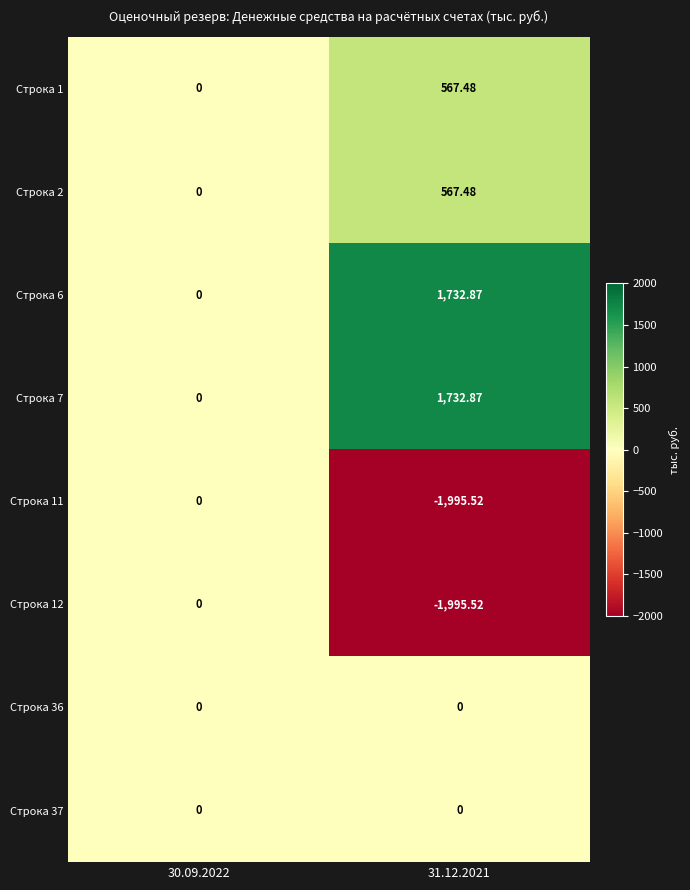

Is the value of Строка 37 at 31.12.2021 greater than the value of Строка 11 at 31.12.2021?

Yes